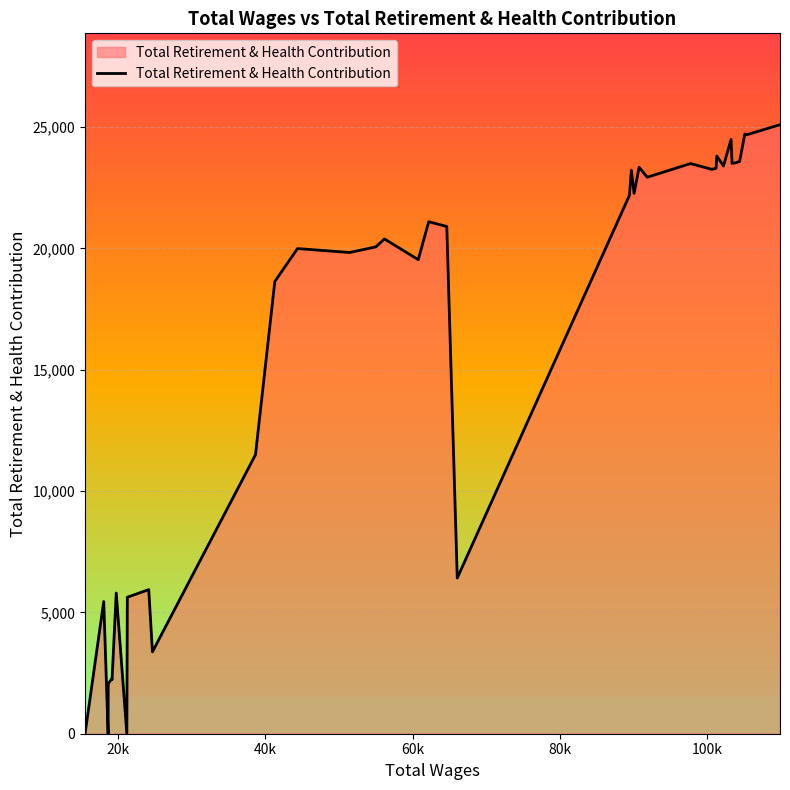

What is the greatest value displayed?

25096